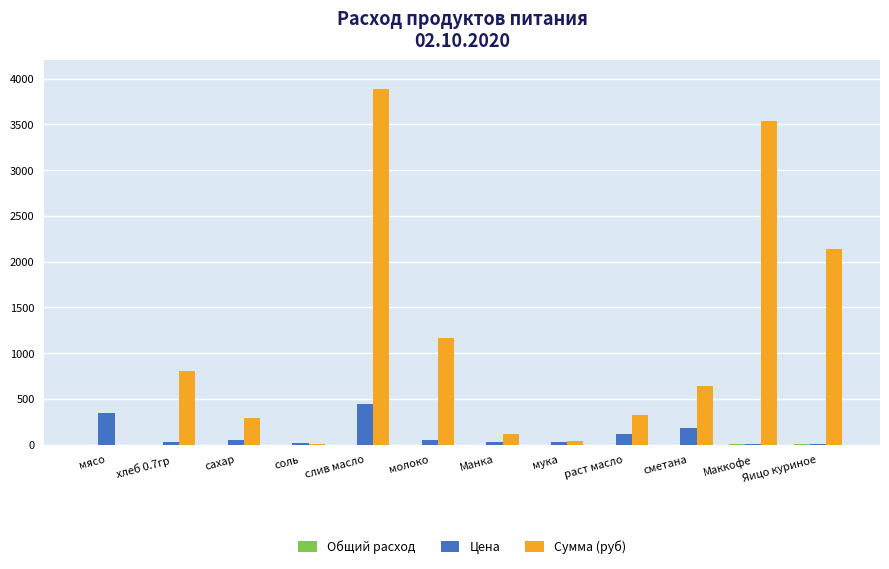

Which series changed the most between молоко and Маккофе?

Сумма (руб)